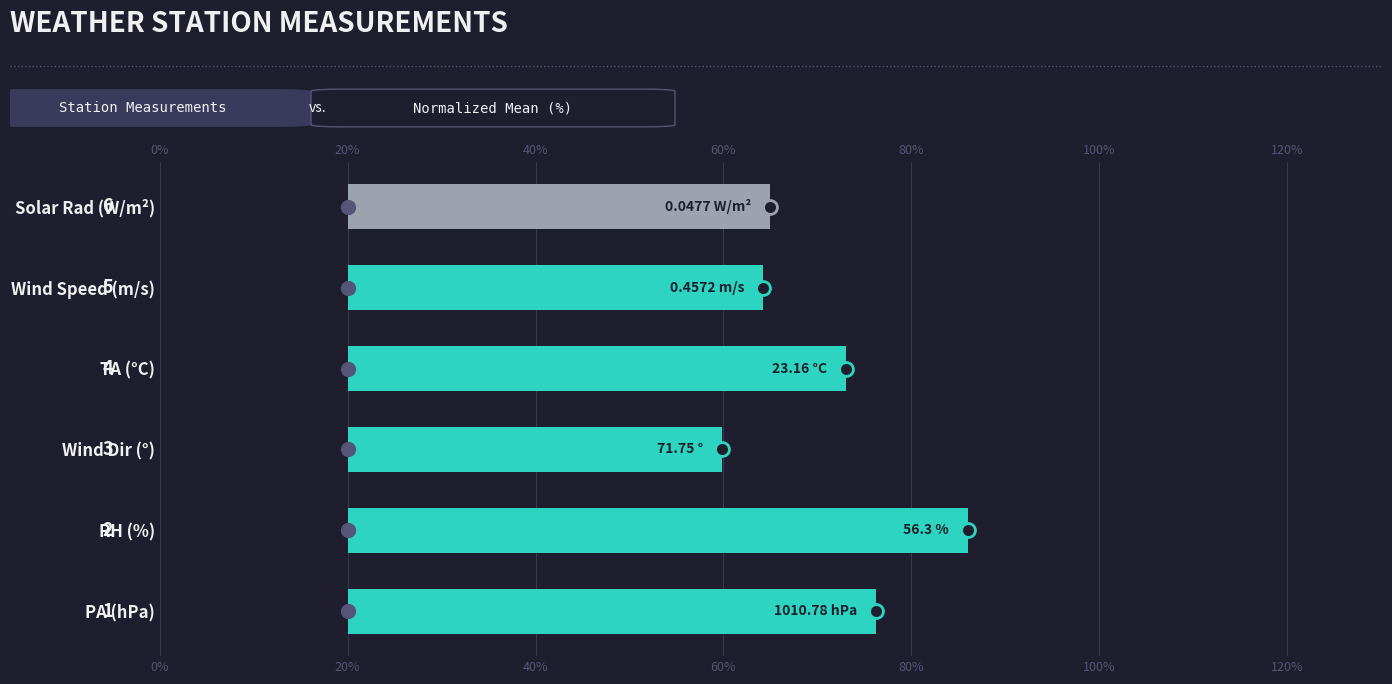

True or false: the data shows 66.1 at Wind Dir (°).

False